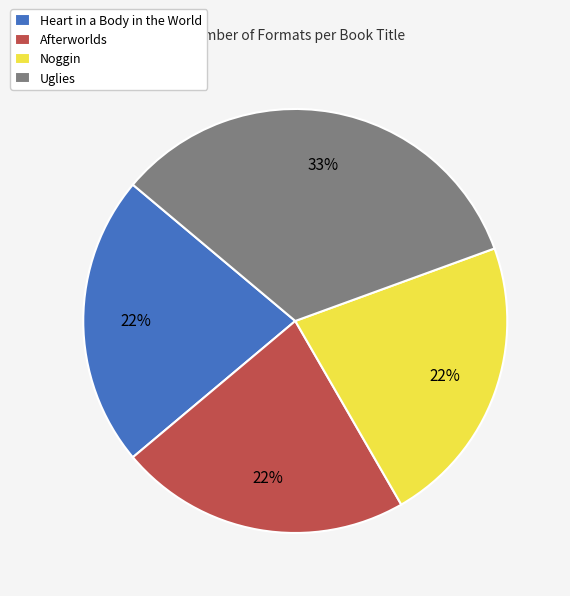

Does Noggin represent more than half of the total?

No